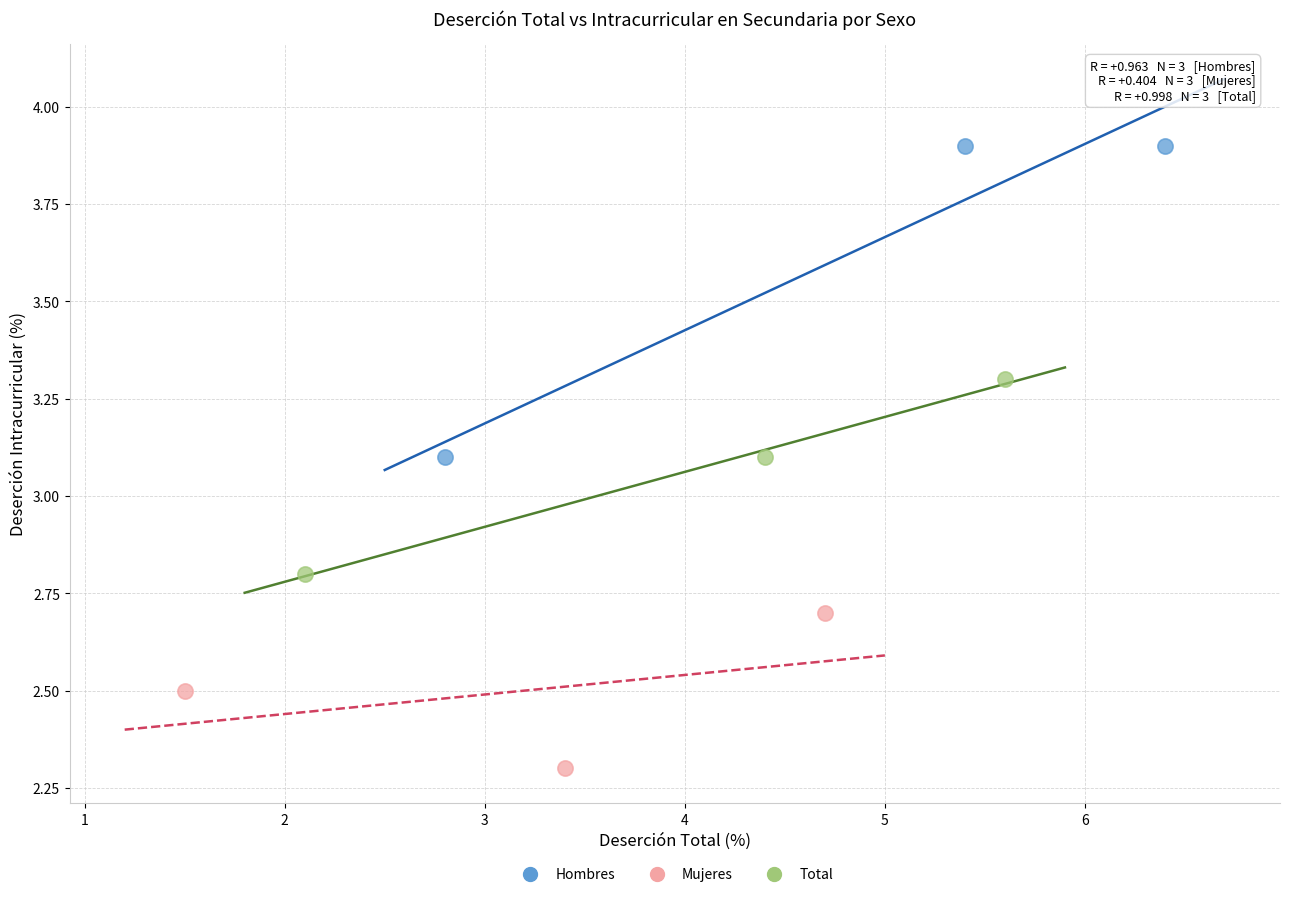

Which series contains the highest Y value?

Hombres